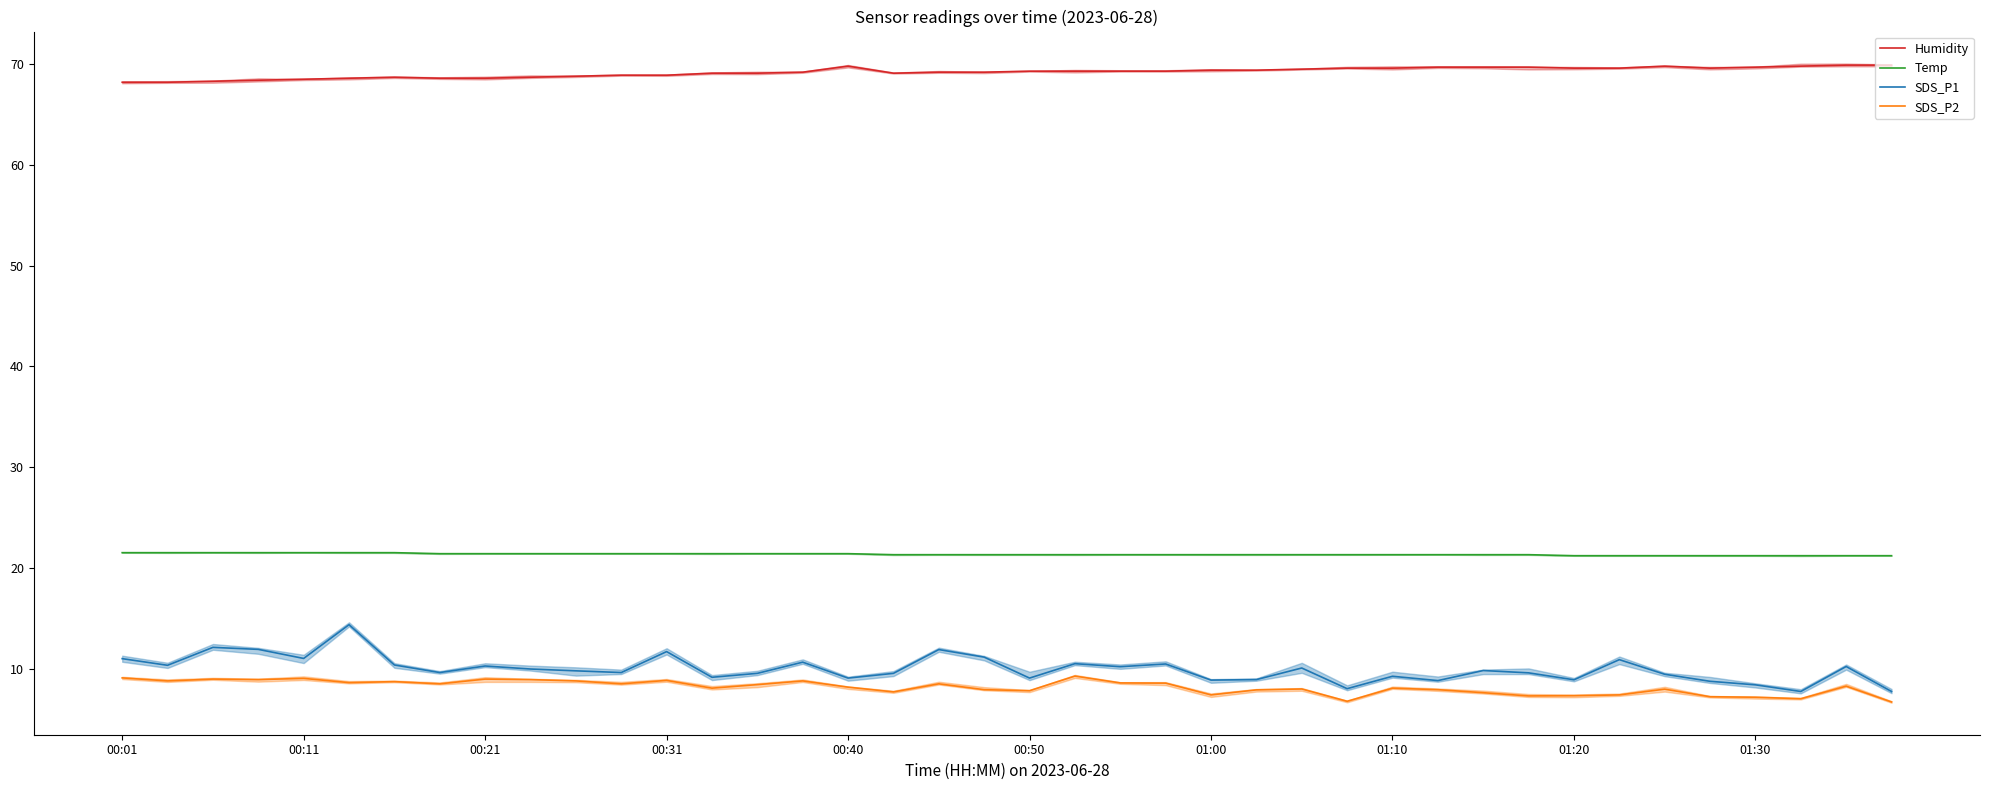

What are all the series names shown in the legend?

Humidity, Temp, SDS_P1, SDS_P2